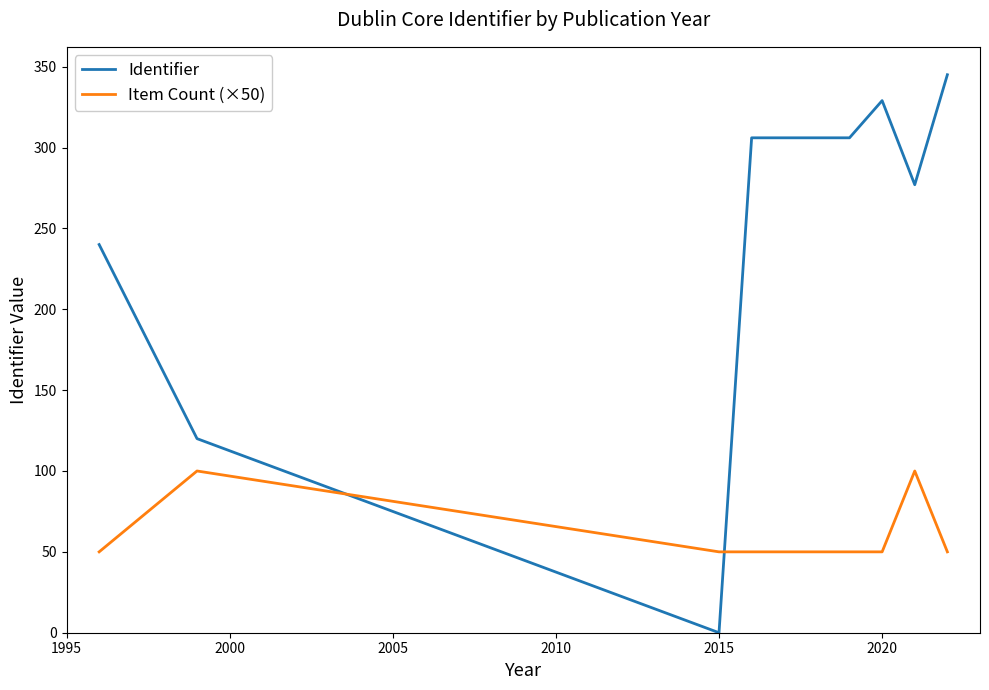

Which series has the widest spread of values?

Identifier